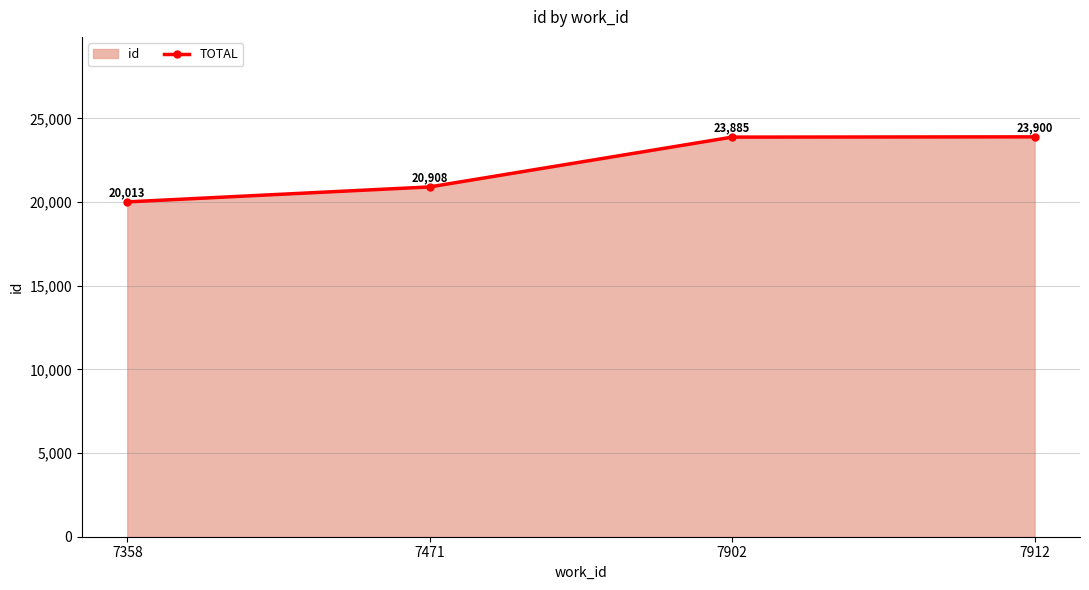

Reading right to left, what are all the values shown in this chart?

7912=23900	7902=23885	7471=20908	7358=20013